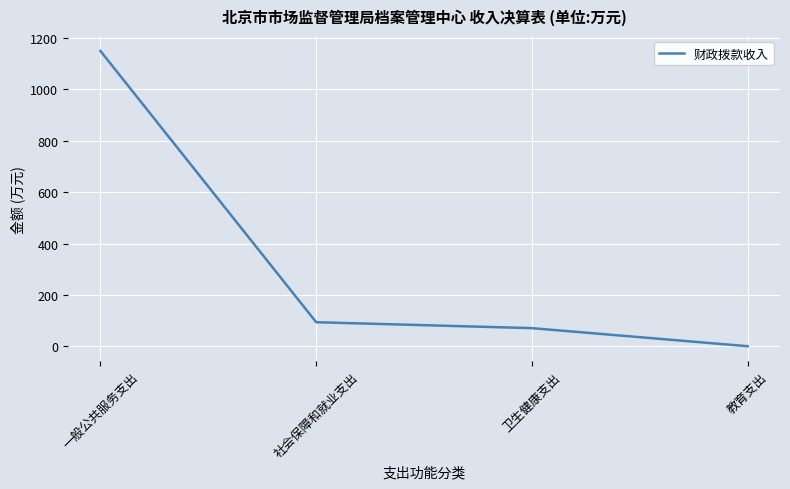

What is the smallest value displayed?

0.2